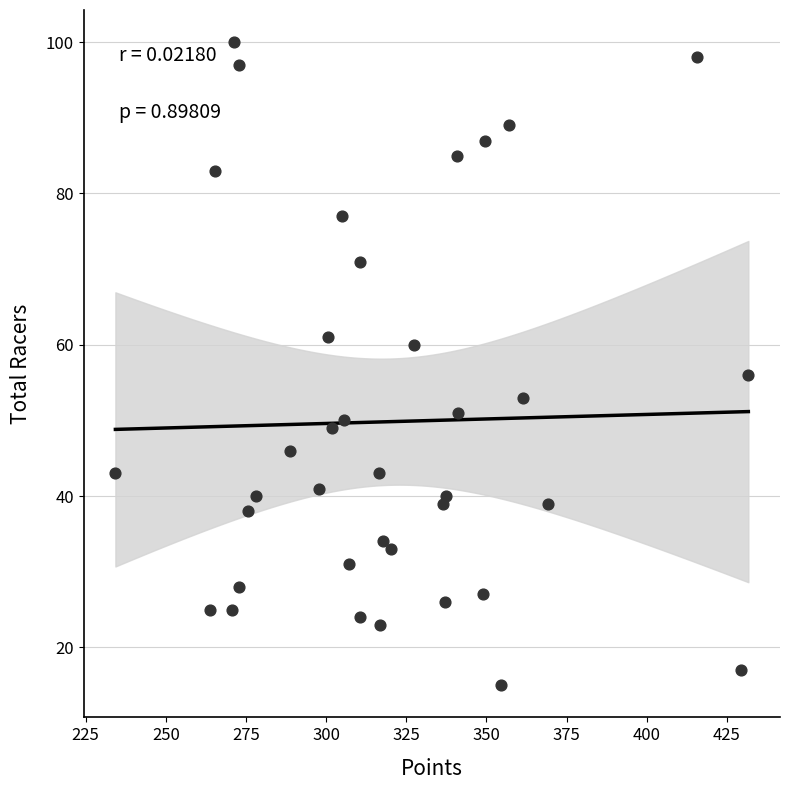

What is the range of Y values (max minus min)?

85